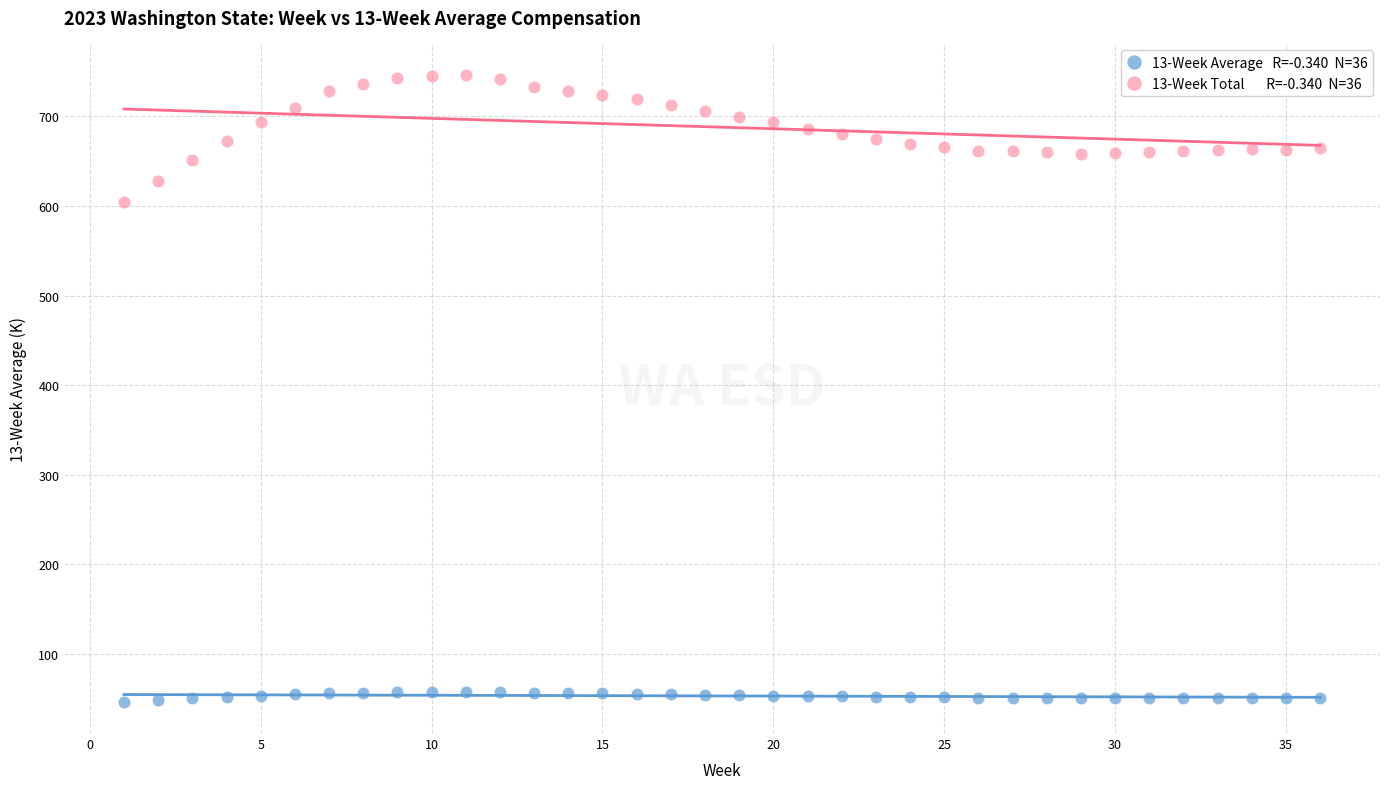

Across all data points, what is the range of X values (max minus min)?

35.0